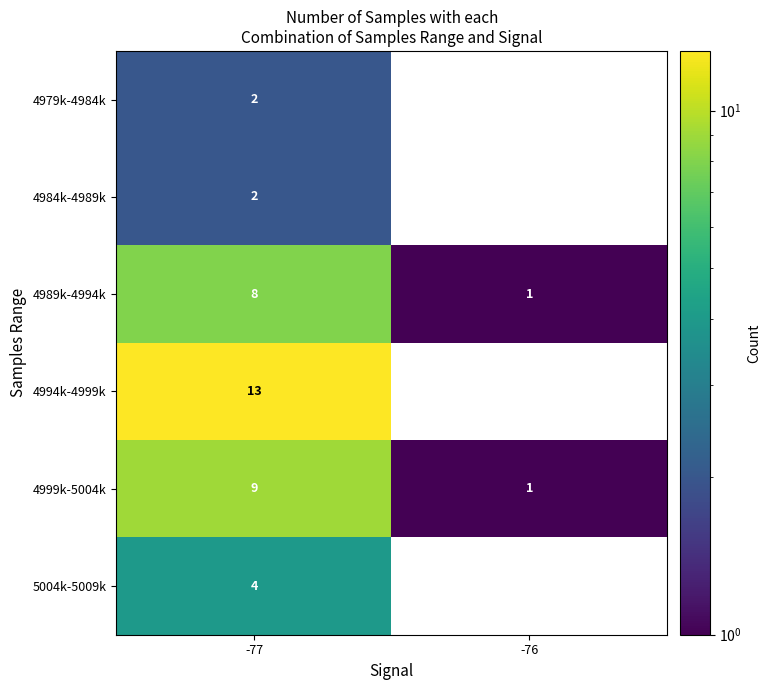

Which series has the largest total across all categories?

row_4